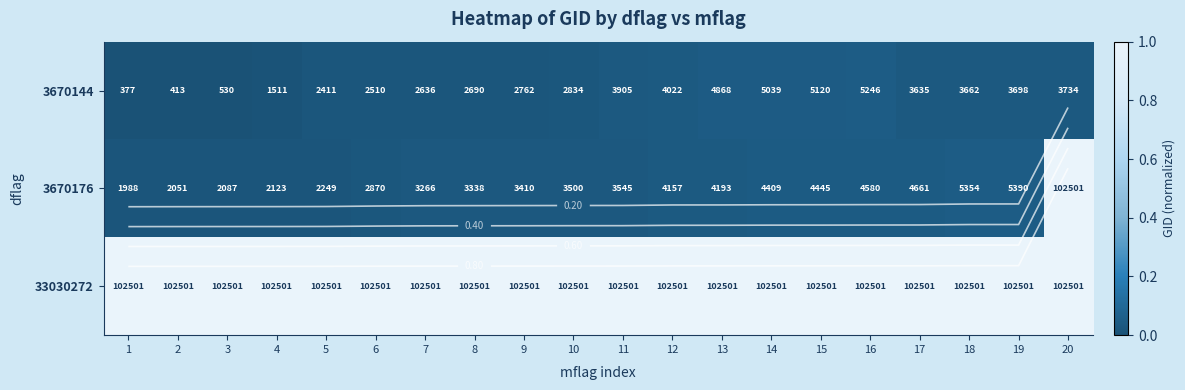

Is it true that 3670176 equals 0.0 at 8?

True